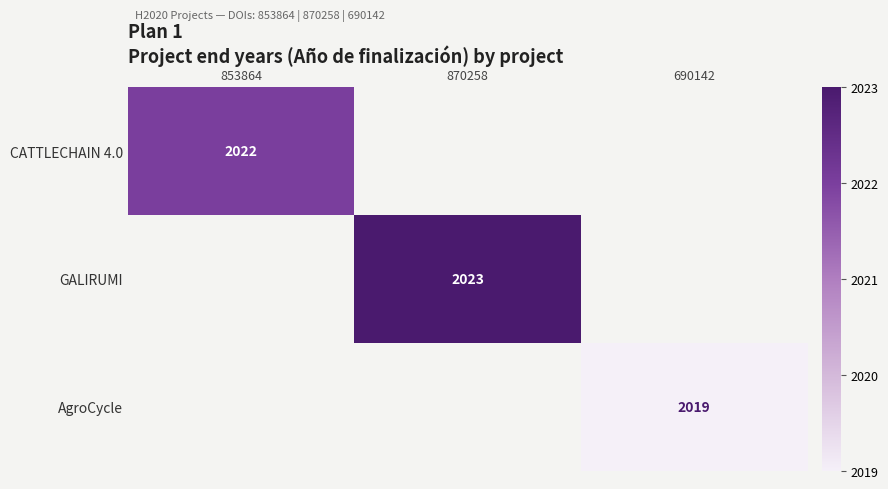

The AgroCycle series shows 2019 at 690142. True or false?

True